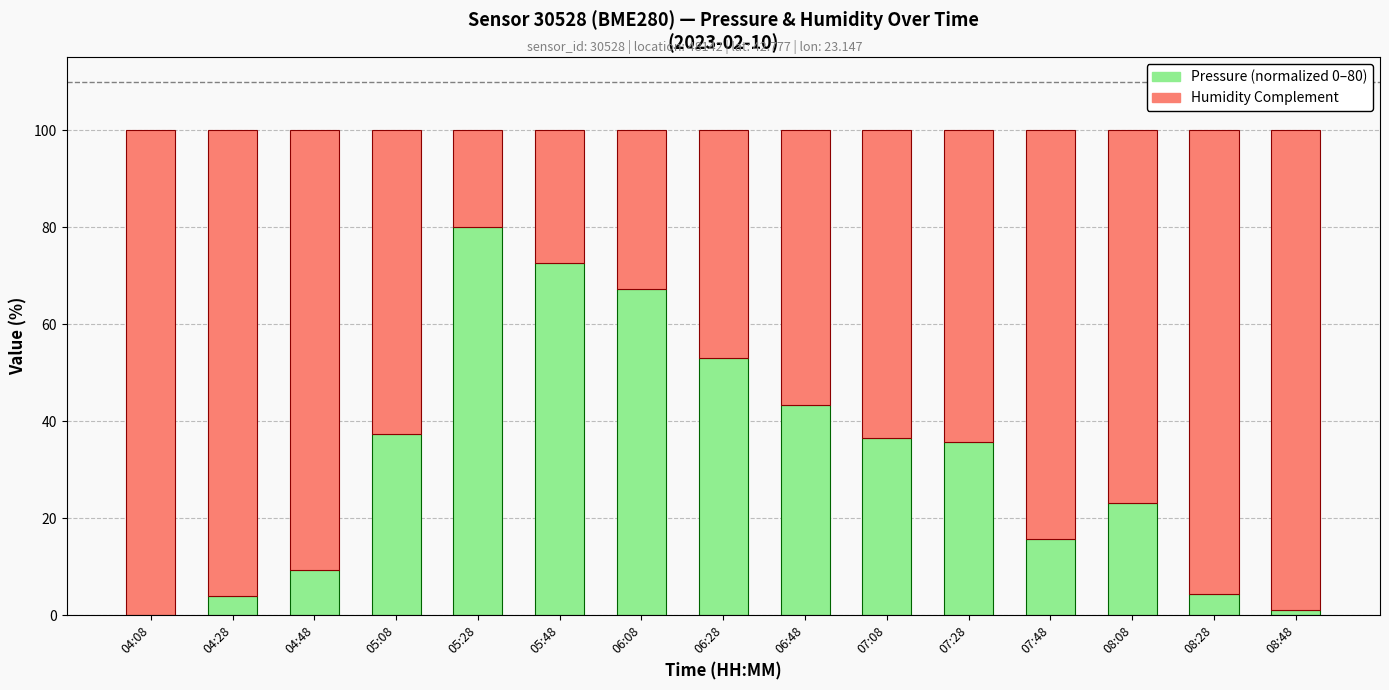

What is the total value across all series at 06:28?

100.0